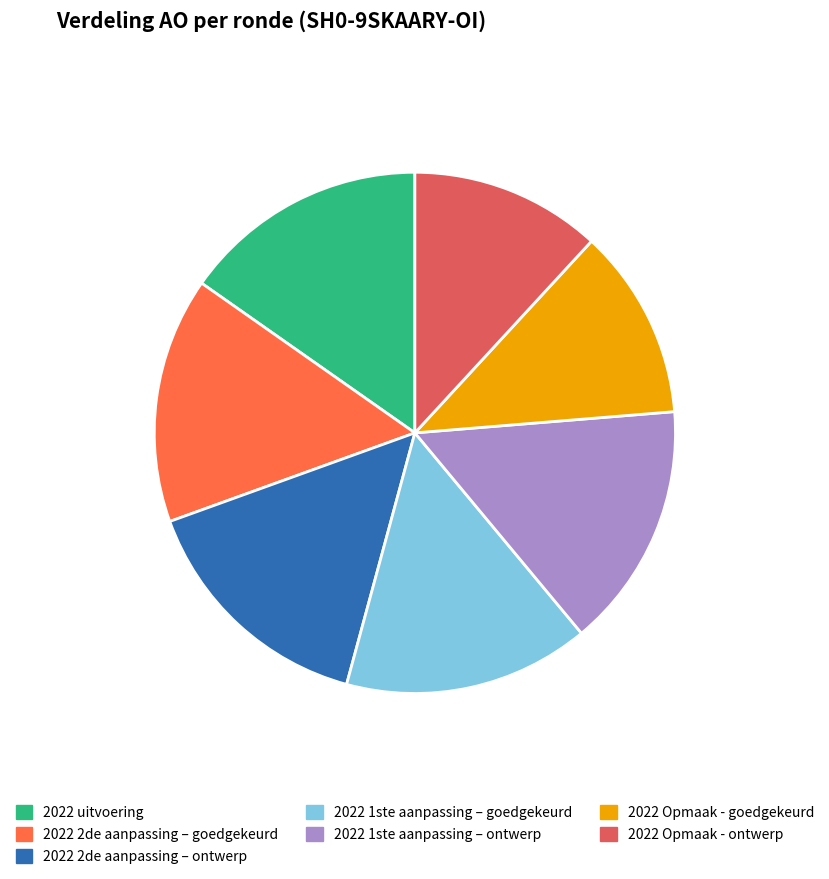

True or false: 2022 1ste aanpassing – goedgekeurd accounts for 22% of the total.

False